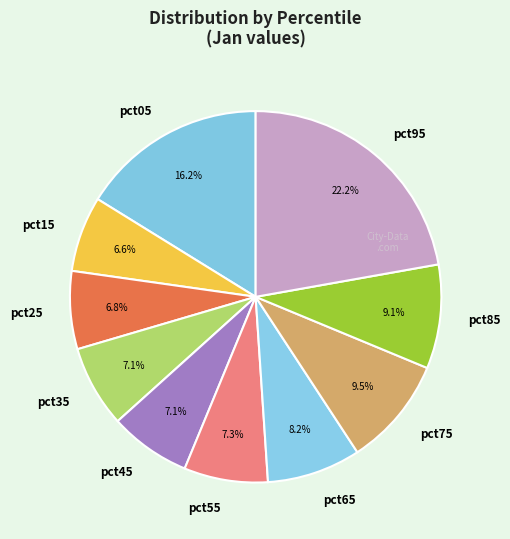

Between pct05 and pct85, which is larger?

pct05